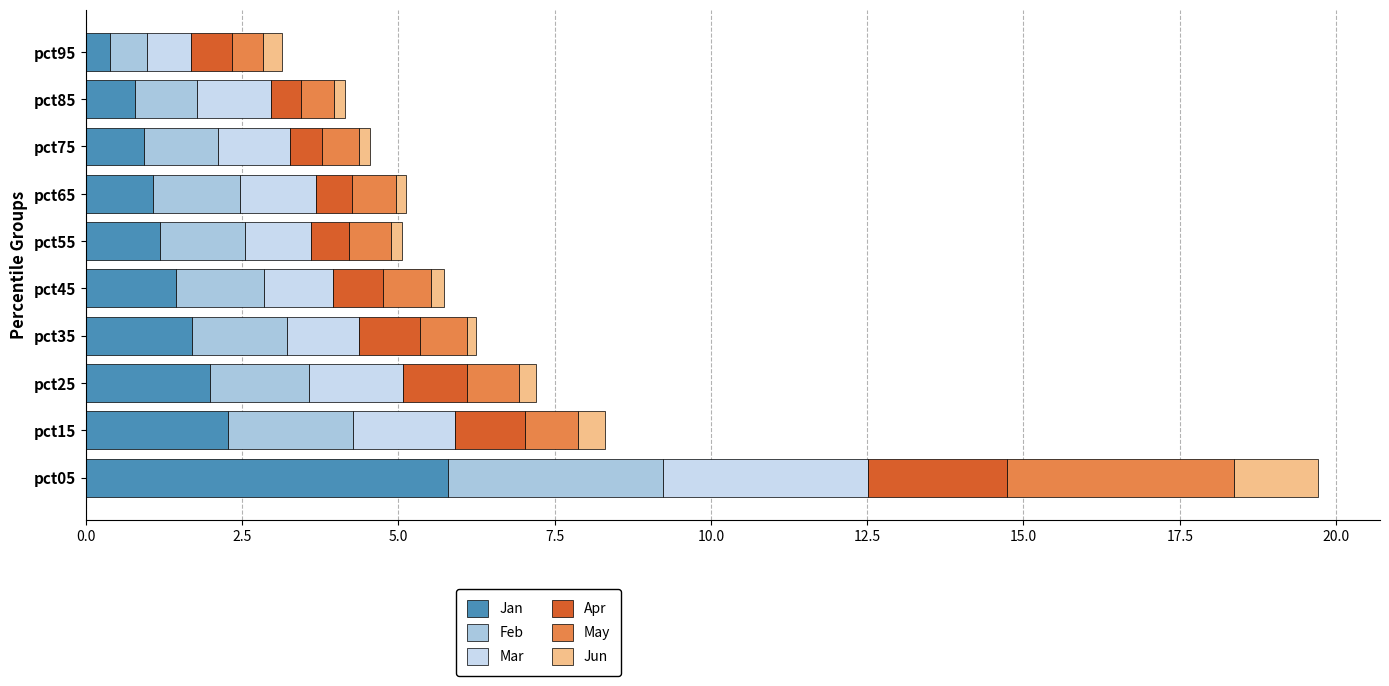

What is the highest value of the Jan series?

5.8